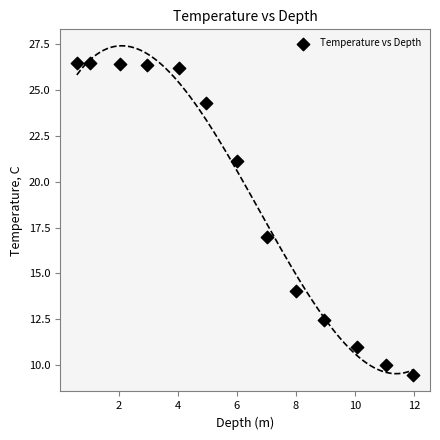

What is the range of Y values (max minus min)?

17.0